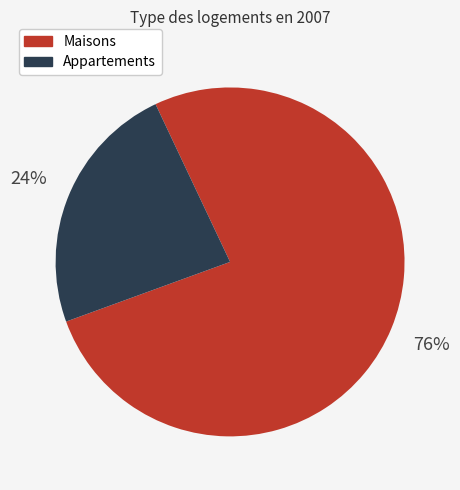

To the nearest percent, what percentage of the pie is Maisons?

76%